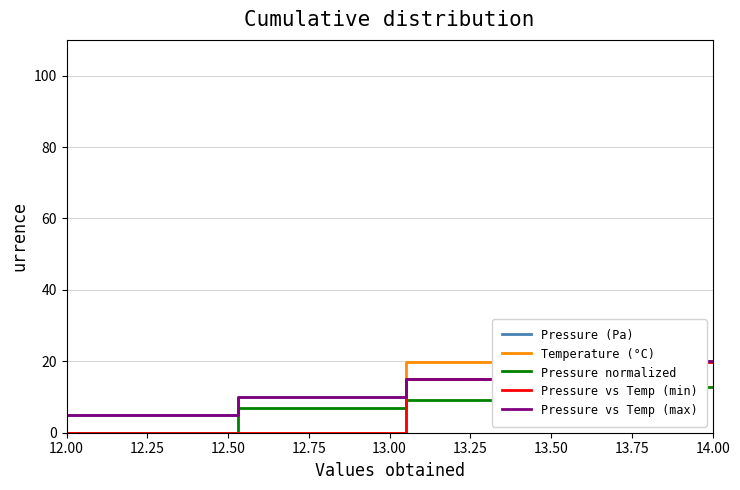

Does the chart display data point markers on the line(s)?

No